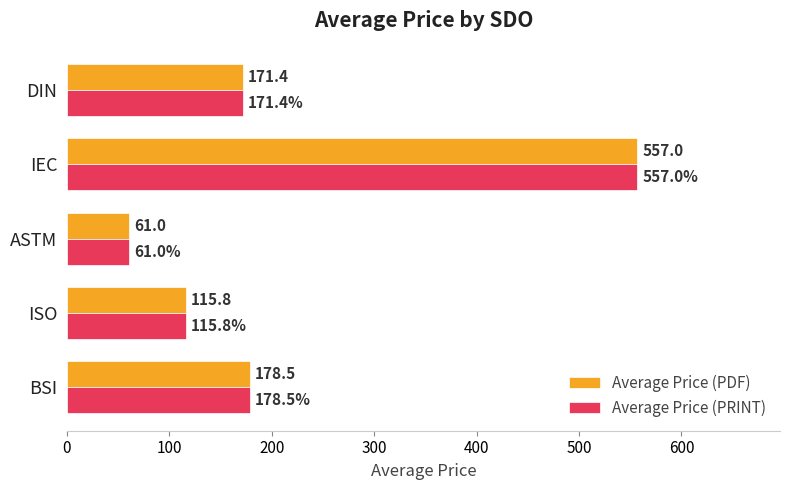

List the labels in order of Average Price (PRINT) value, smallest first.

ASTM, ISO, DIN, BSI, IEC